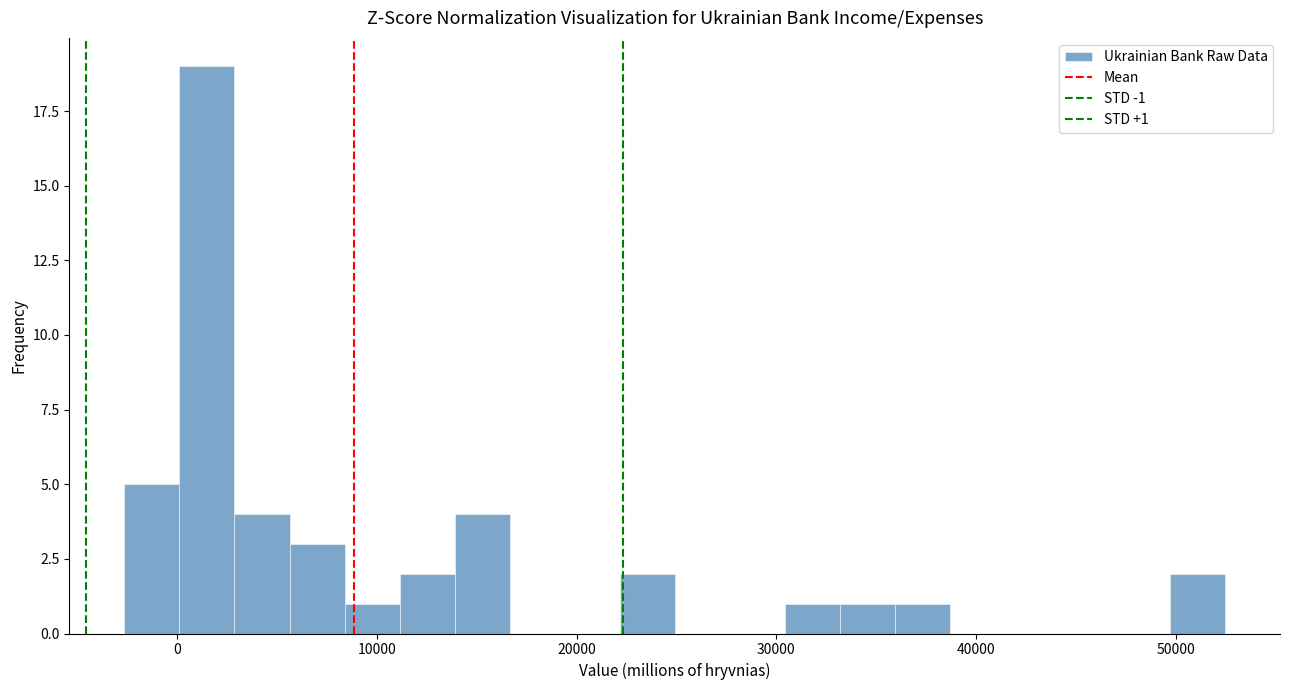

Read against the x-axis, roughly where is the centre of the tallest bar?

1000